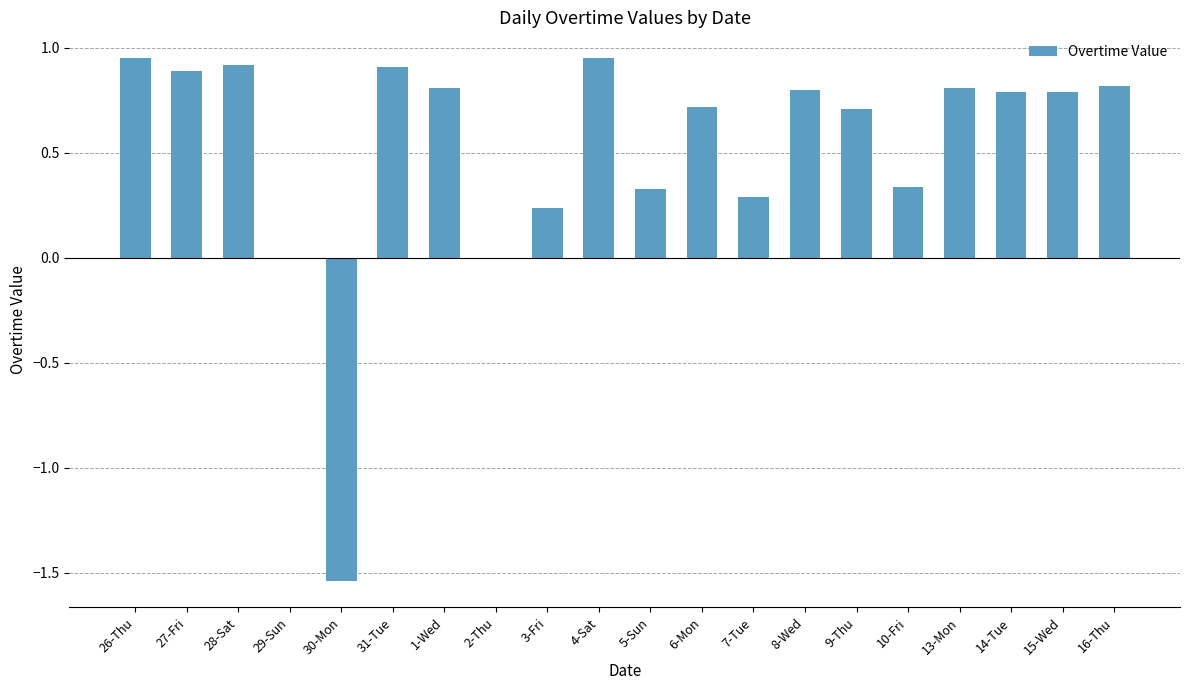

What is the average value?

0.5